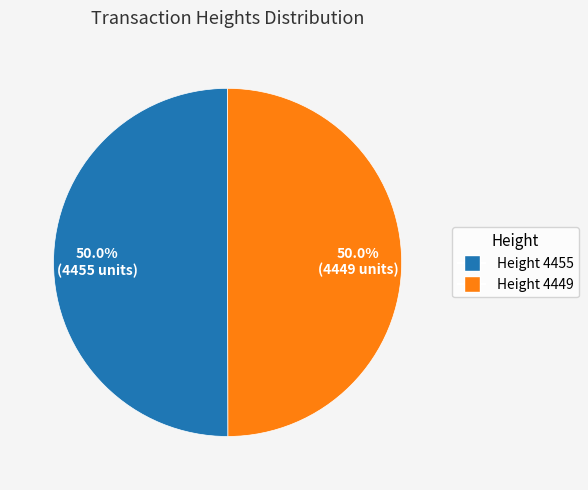

What is the ratio of the value at Height 4449 to the value at Height 4455?

1.0